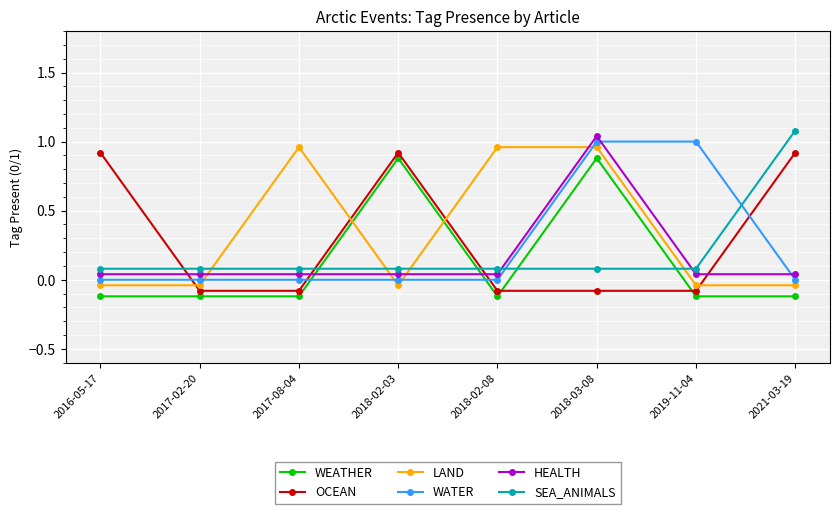

True or false: HEALTH and SEA_ANIMALS intersect in this chart.

True